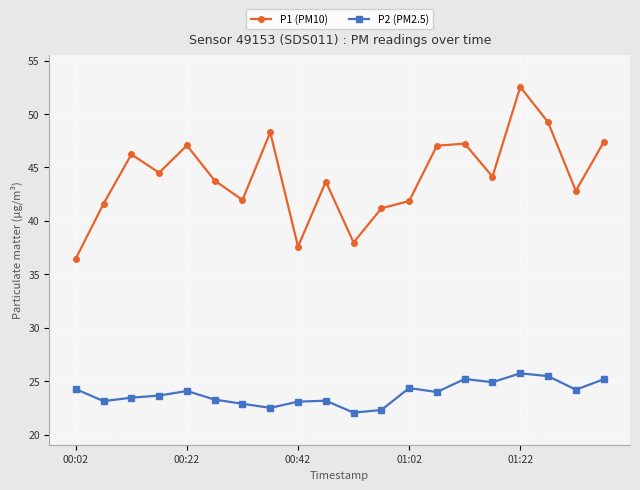

What is the difference between the second highest and second lowest values in the P2 (PM2.5) series?

3.2